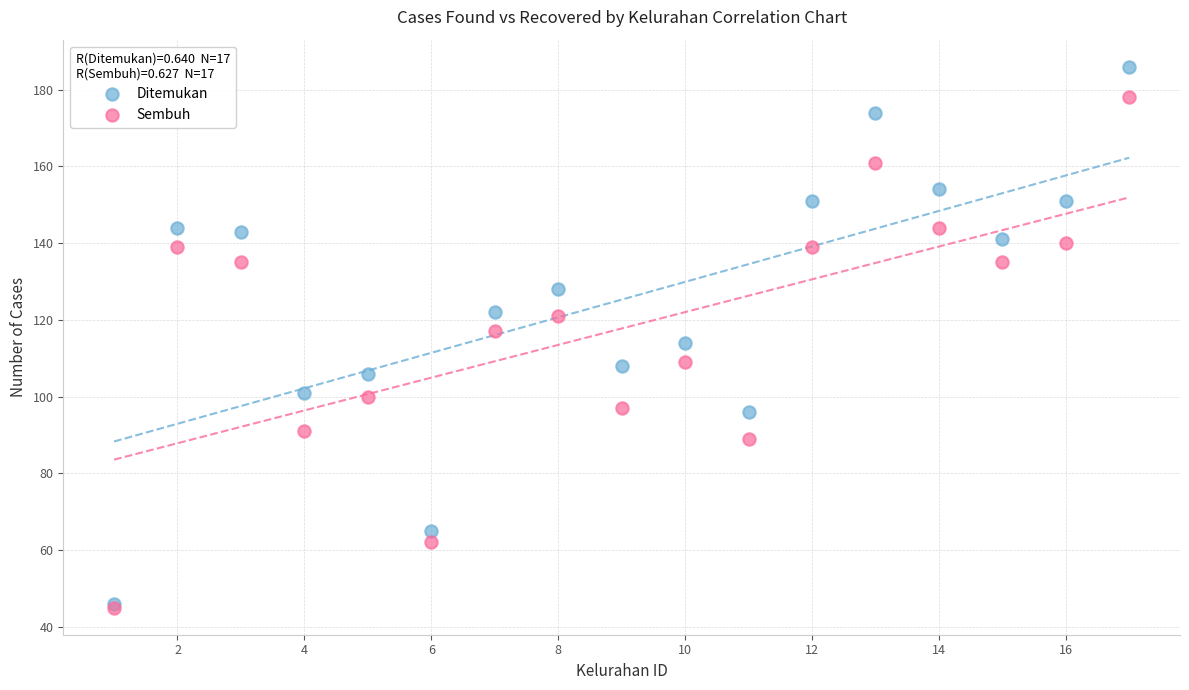

Which series has the largest Y range (max minus min)?

Ditemukan